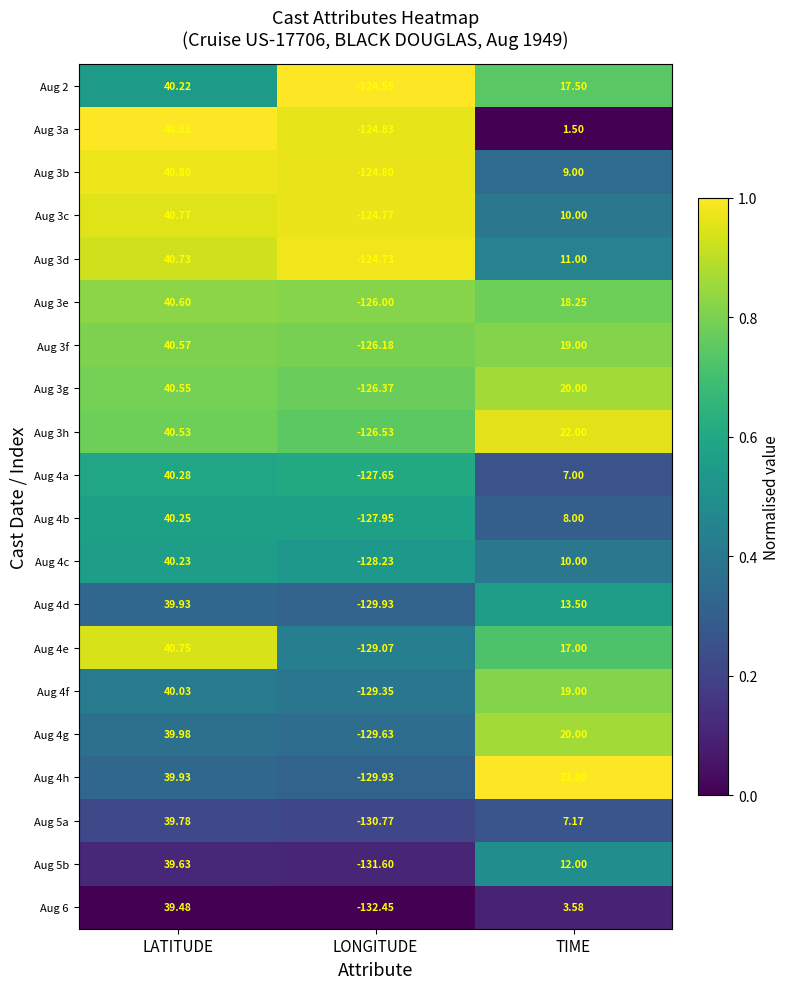

At which label does Aug 4g first exceed 20?

LATITUDE